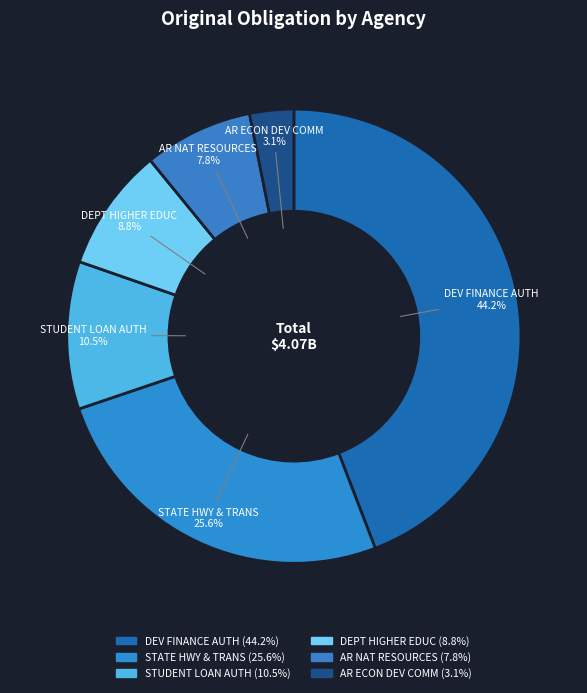

Does DEPT HIGHER EDUC represent more than half of the total?

No